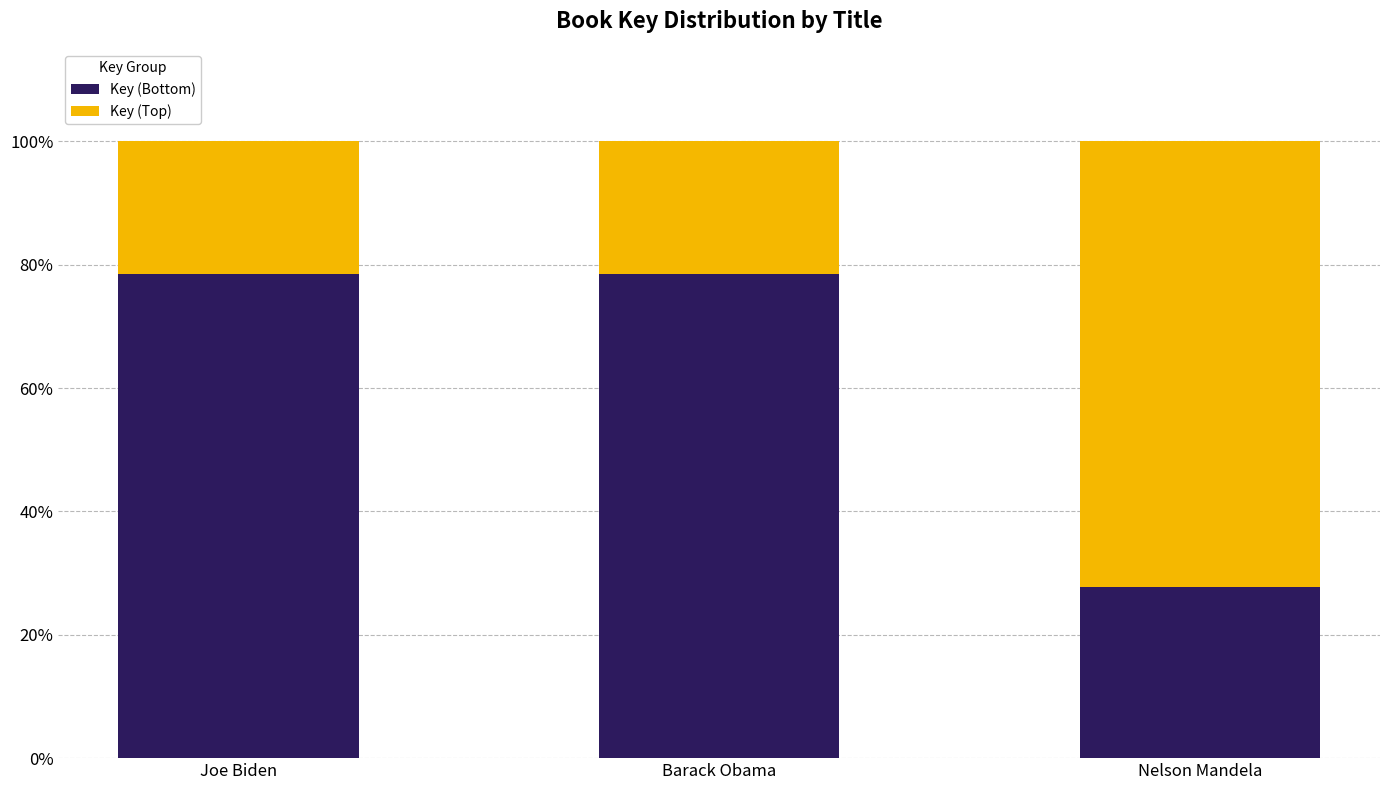

What is the total value across all series at Joe Biden?

100.0